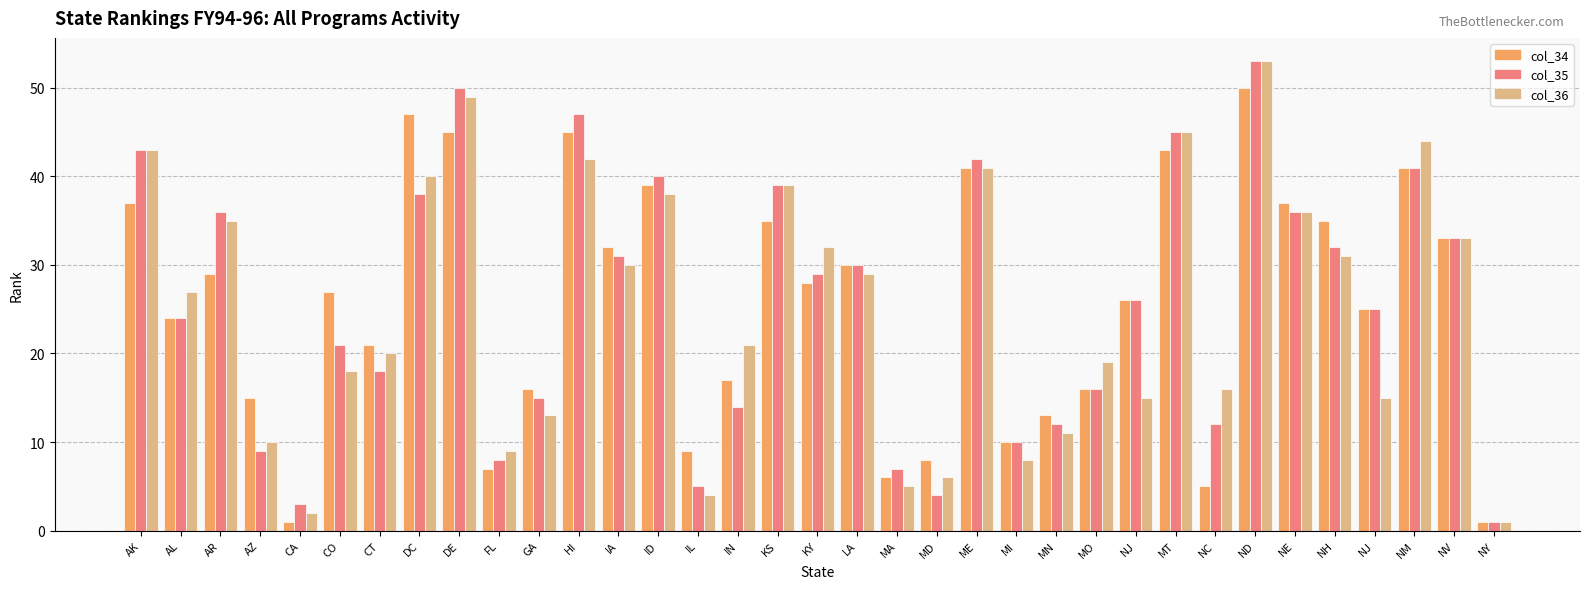

What is the smallest value displayed?

1